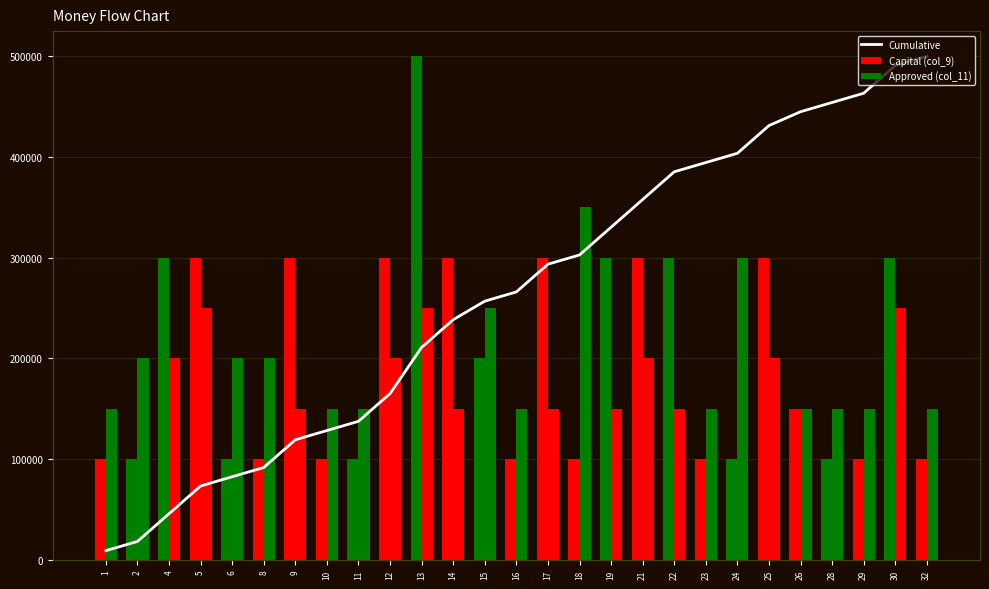

The Approved (col_11) series shows 150000.0 at 23. True or false?

True